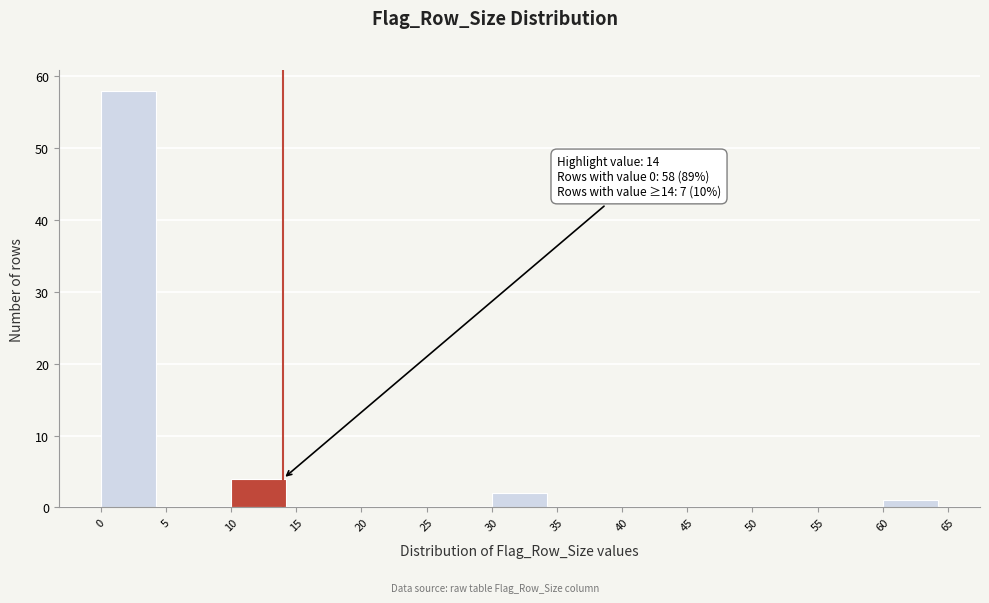

Which range on the x-axis has the tallest bar?

0 to 5